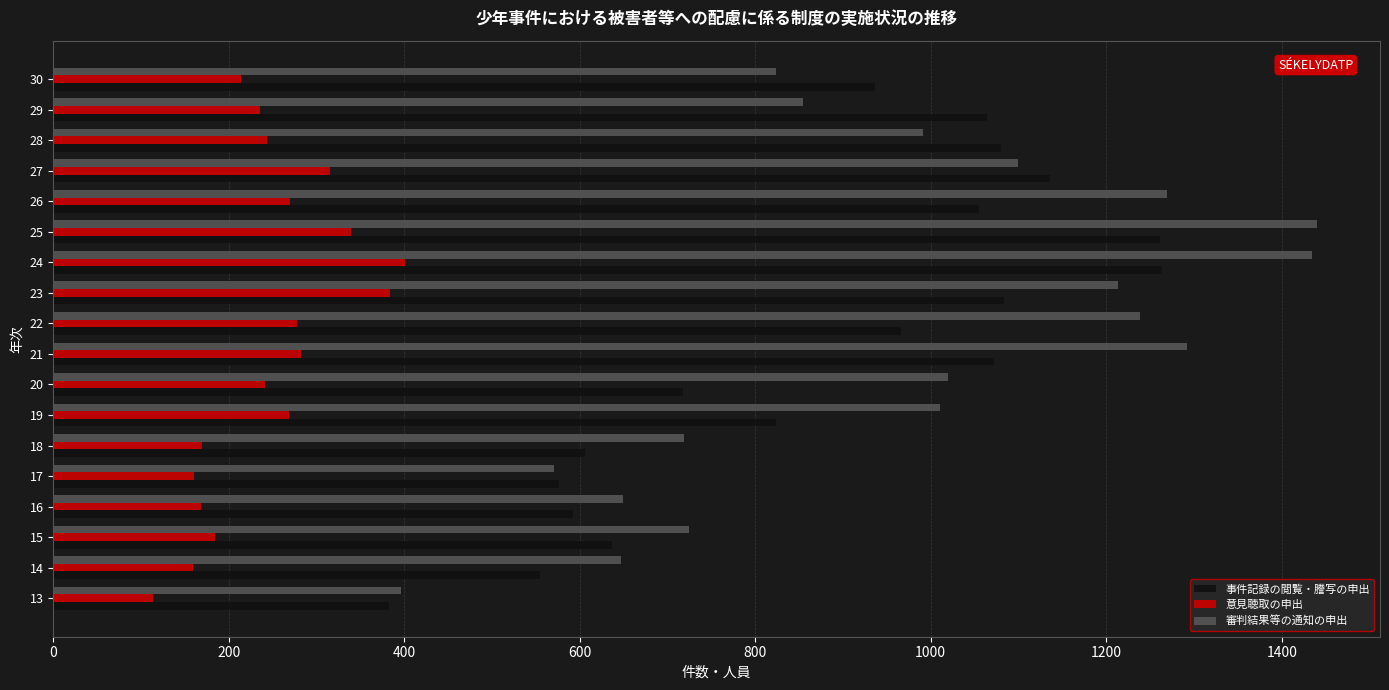

What is the minimum value shown in the chart?

114